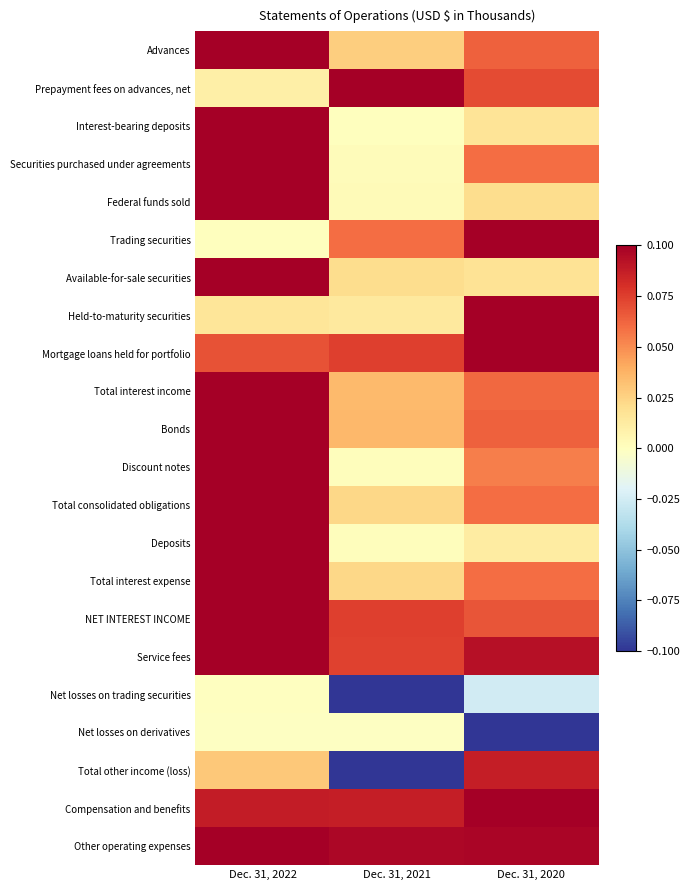

What is the smallest value displayed?

-0.1